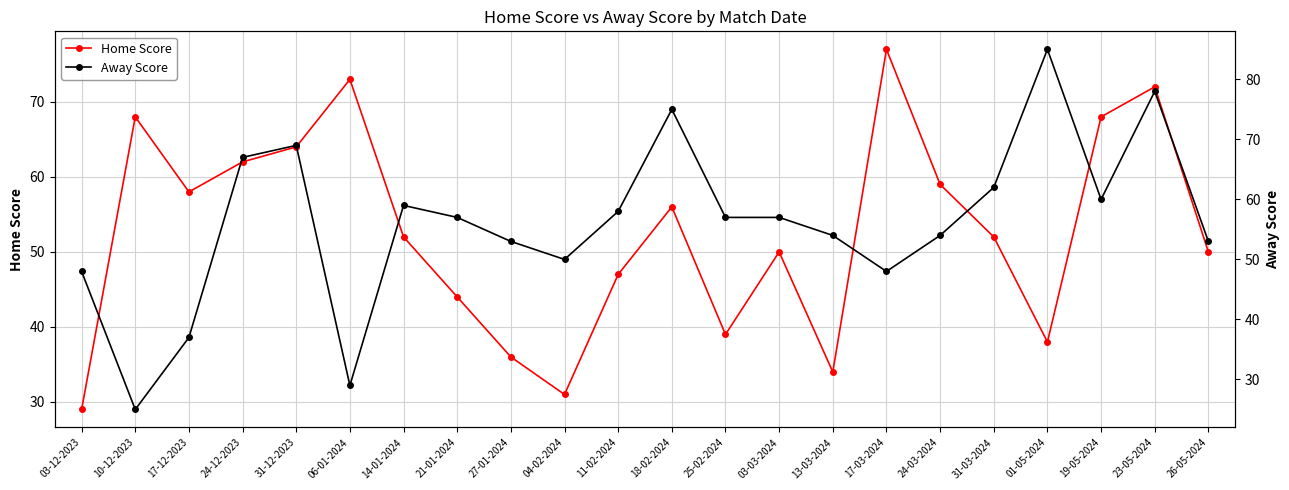

Does the chart display data point markers on the line(s)?

Yes